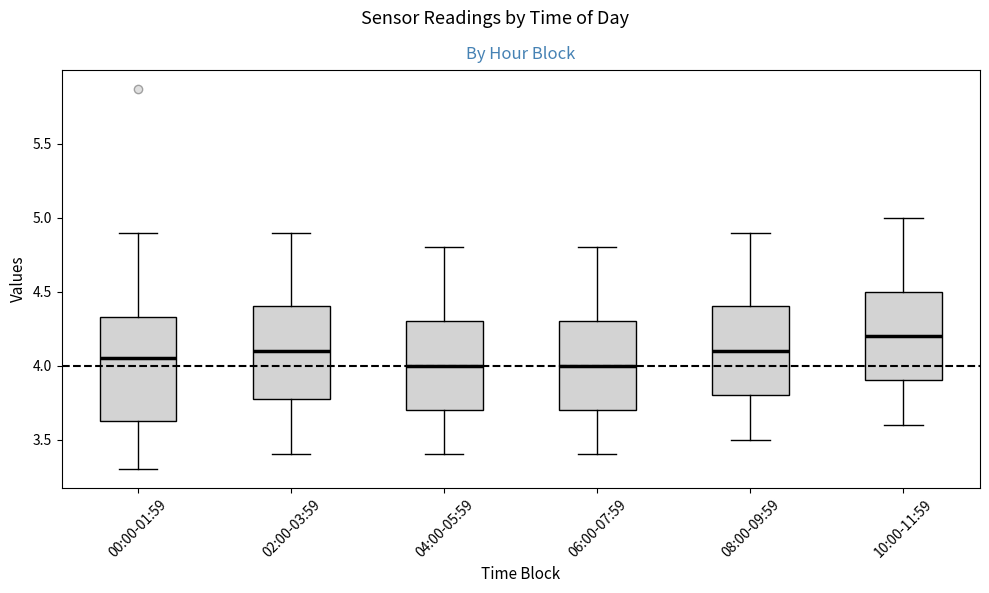

Reading left to right, transcribe this box plot: for each box, give where its median line is, the range the box spans, and where its two whiskers end, as read against the y-axis. The values are not printed on the chart, so give them approximately, as read against the axis.

00:00-01:59: median 4.05, box 3.60 to 4.35, whiskers 3.30 to 4.90
02:00-03:59: median 4.10, box 3.80 to 4.40, whiskers 3.40 to 4.90
04:00-05:59: median 4.00, box 3.70 to 4.30, whiskers 3.40 to 4.80
06:00-07:59: median 4.00, box 3.70 to 4.30, whiskers 3.40 to 4.80
08:00-09:59: median 4.10, box 3.80 to 4.40, whiskers 3.50 to 4.90
10:00-11:59: median 4.20, box 3.90 to 4.50, whiskers 3.60 to 5.00